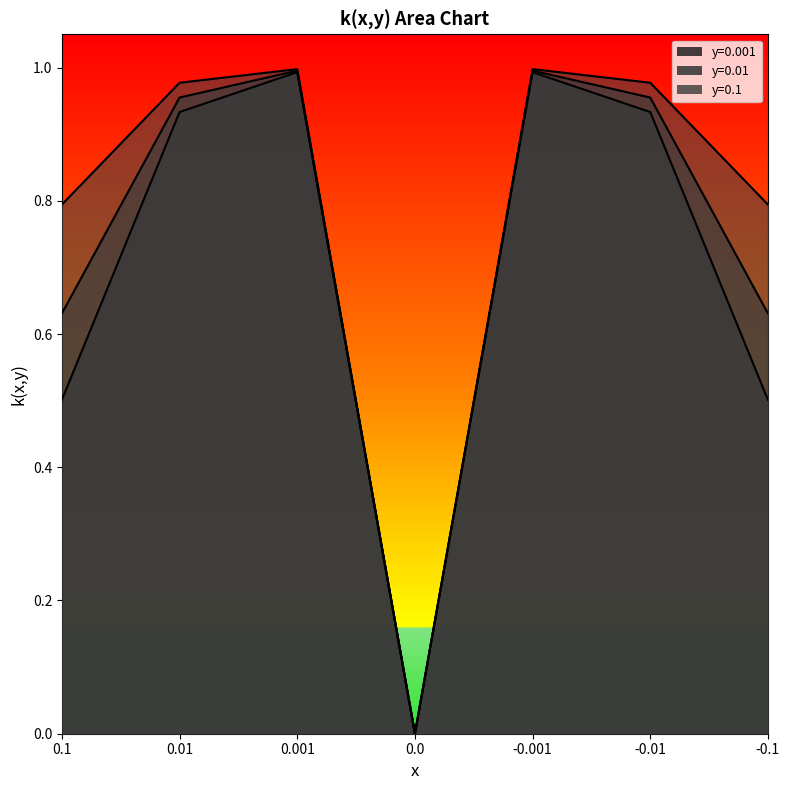

Reading left to right, extract all data points from this chart.

y=0.001: 0.5	0.9	1.0	0.0	1.0	0.9	0.5
y=0.01: 0.6	1.0	1.0	0.0	1.0	1.0	0.6
y=0.1: 0.8	1.0	1.0	0.0	1.0	1.0	0.8